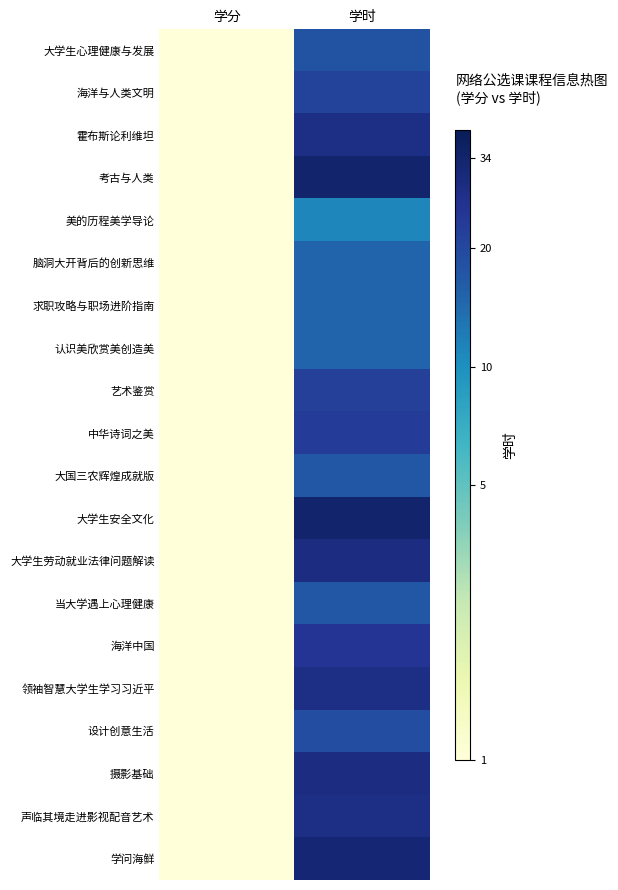

Count the number of data series in this chart.

20